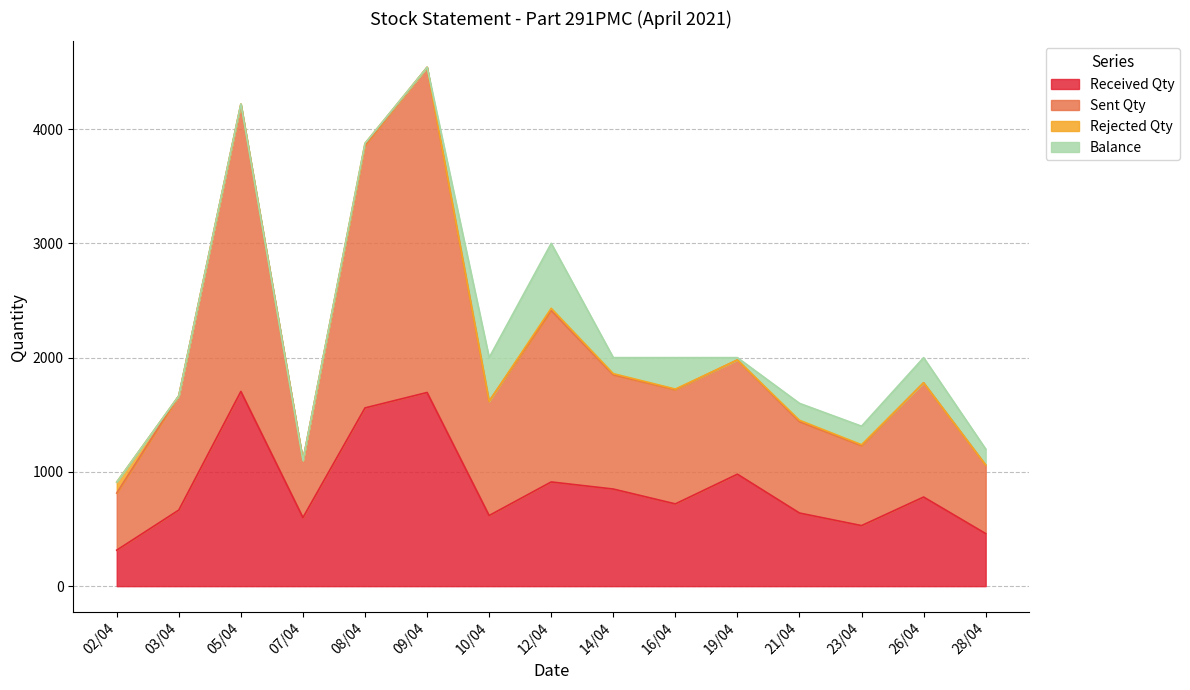

At which label does Received Qty reach its peak?

05/04